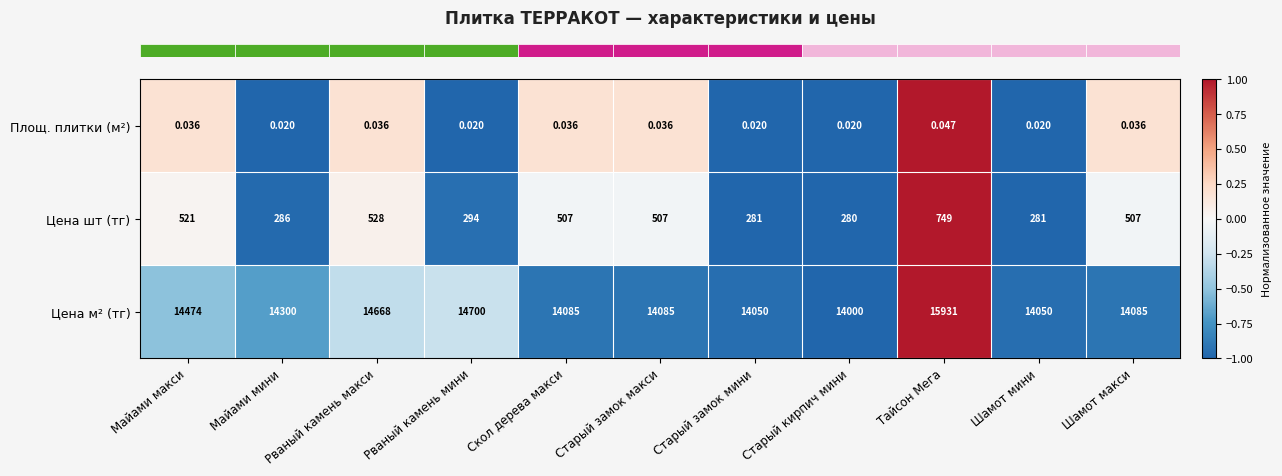

Which series has the largest total across all categories?

Цена м² (тг)